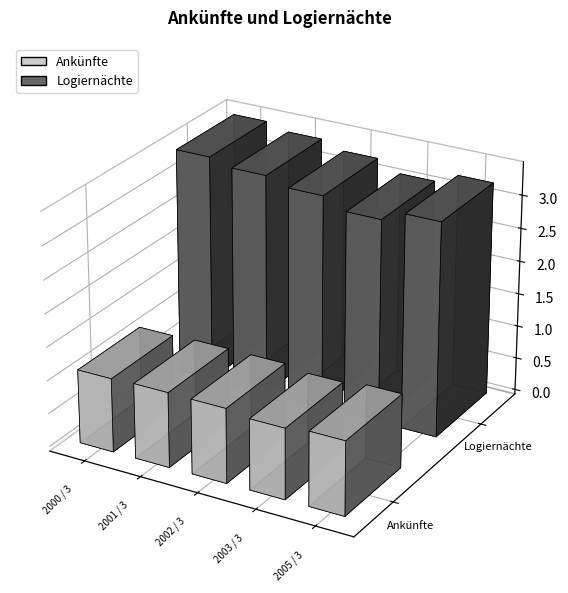

What is the value of the Logiernächte bar at the 5th from the left?

3229309